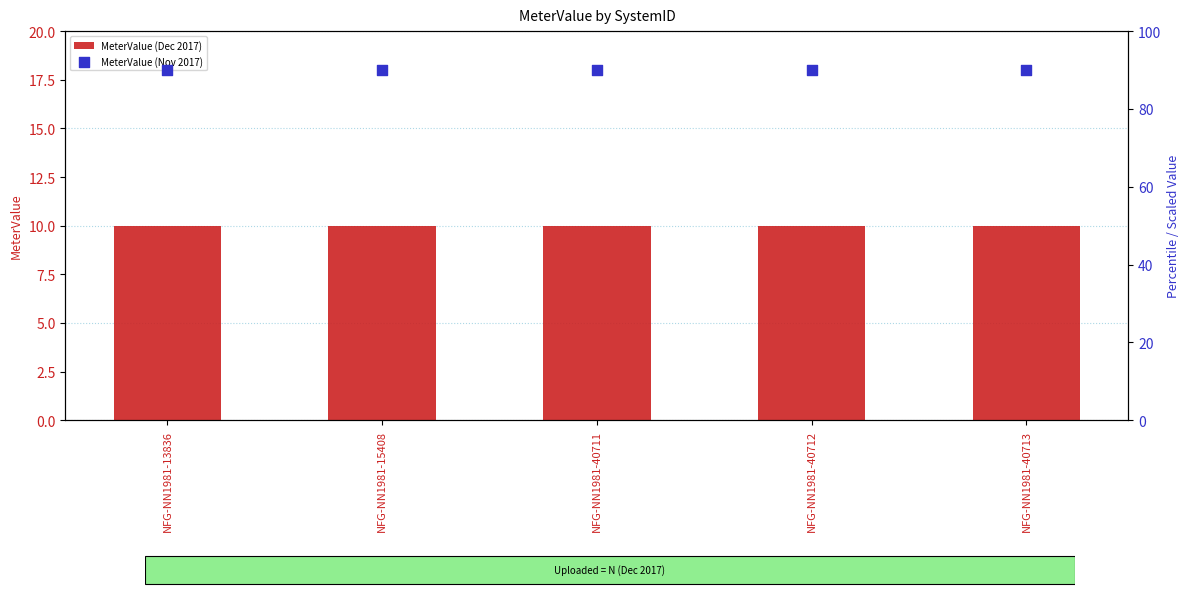

What are all the series names shown in the legend?

MeterValue (Dec 2017), MeterValue (Nov 2017)